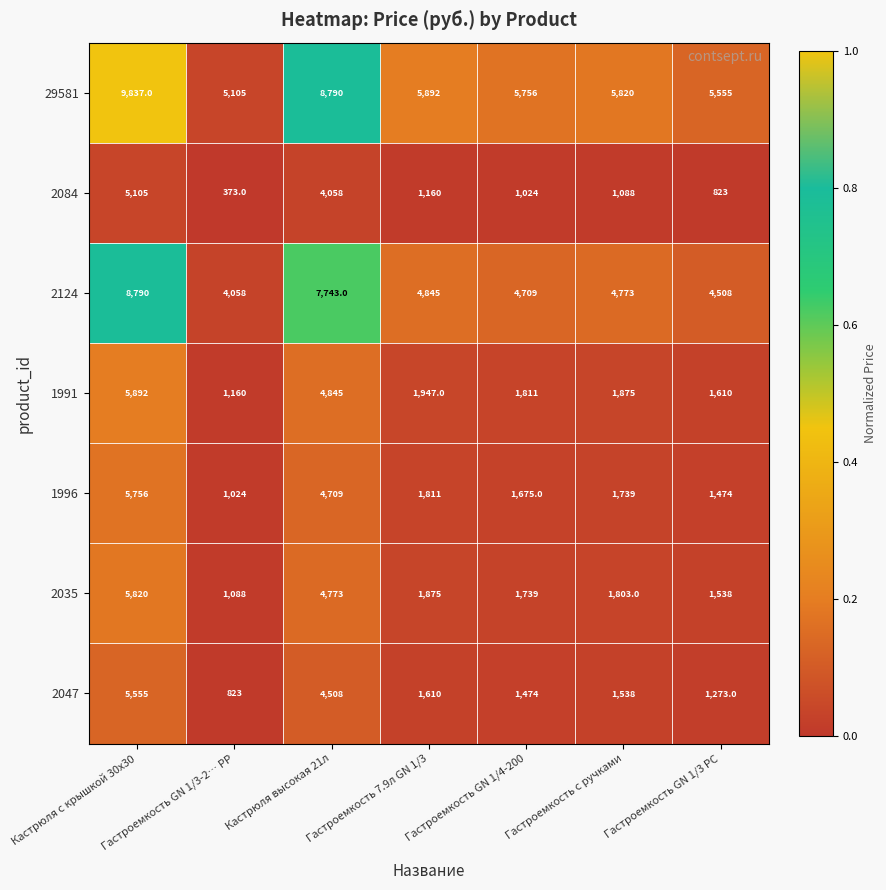

At which category is the sum across all series the highest?

Кастрюля с крышкой 30x30